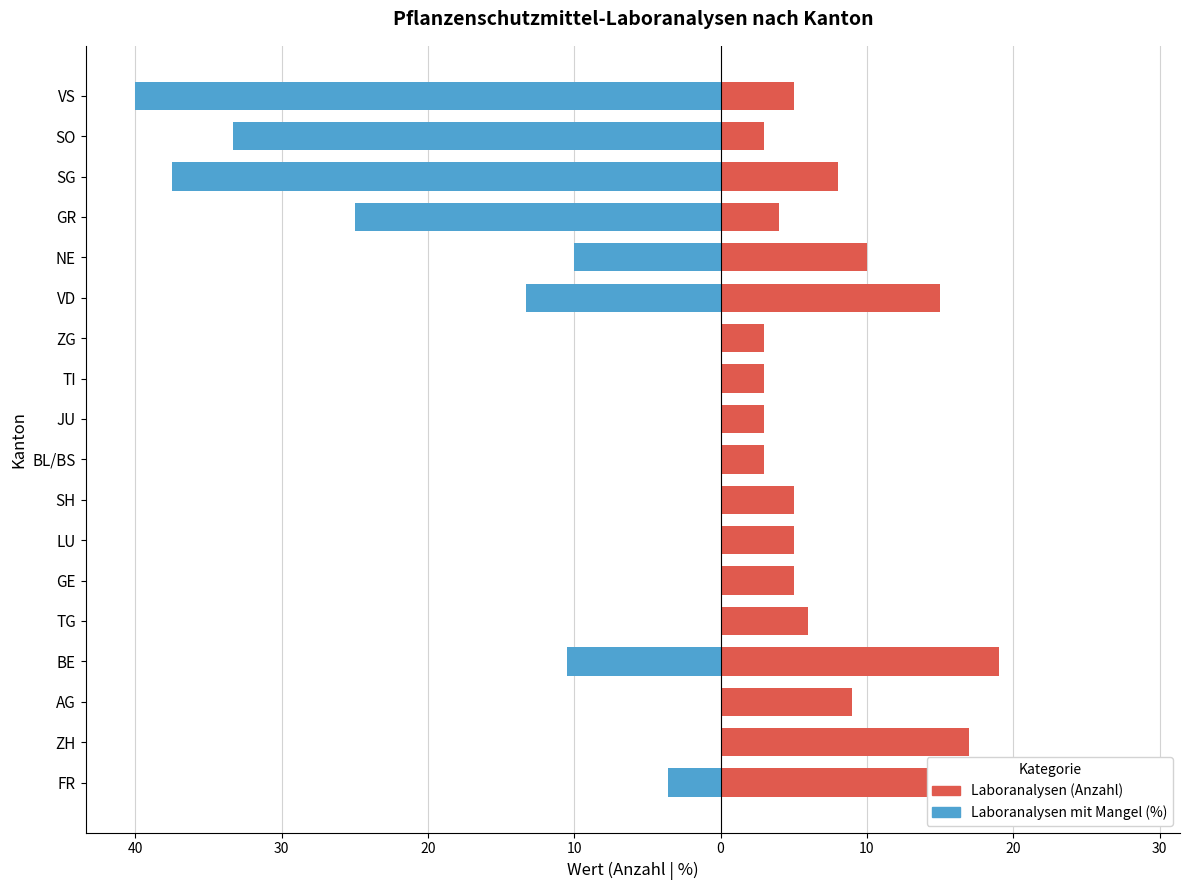

Which series has the largest range (max minus min)?

Laboranalysen mit Mangel (%)